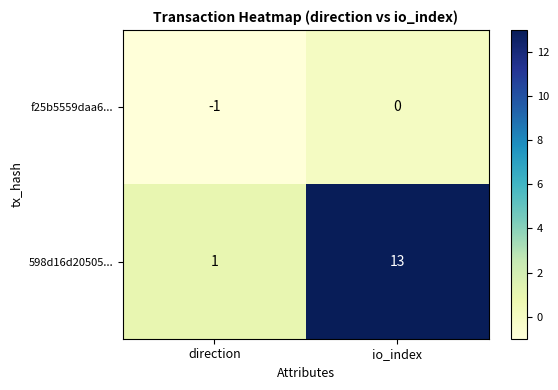

Is the value of 598d16d20505... at io_index greater than the value of f25b5559daa6... at io_index?

Yes